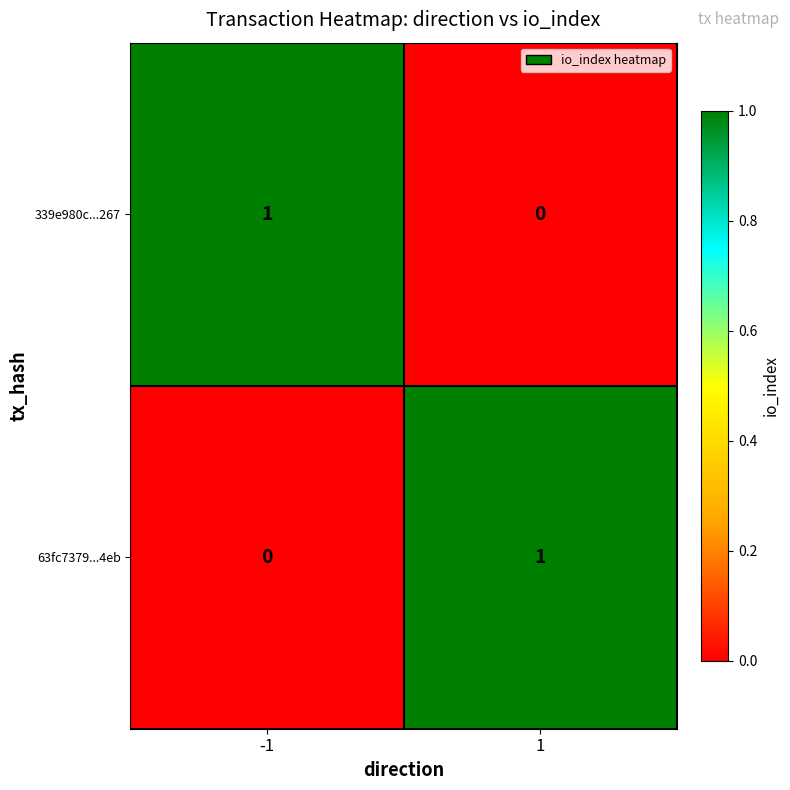

At -1, list the series in order from smallest to largest.

63fc7379...4eb, 339e980c...267